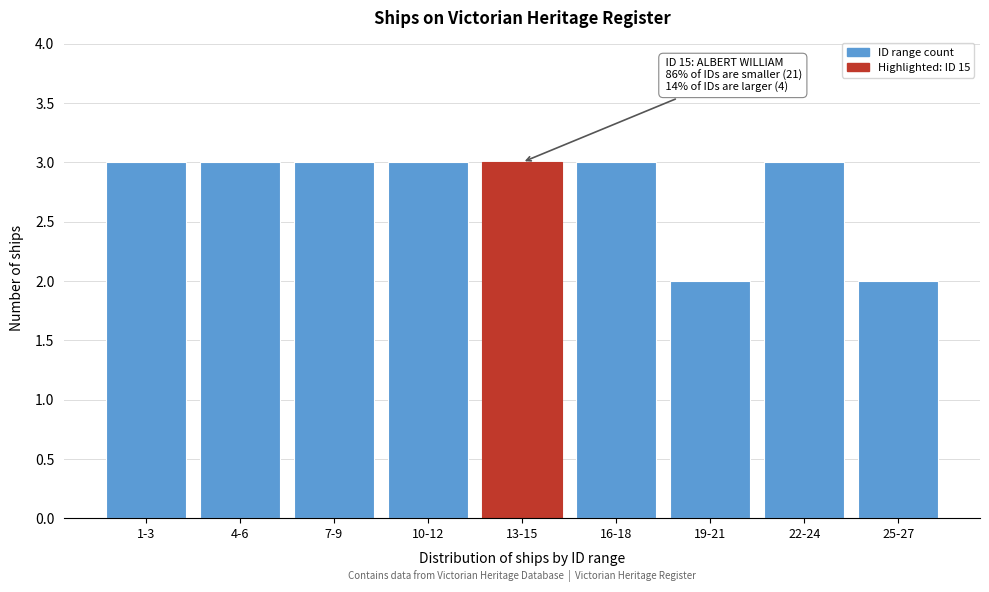

Reading right to left, list all the values displayed in this chart.

25-27=2	22-24=3	19-21=2	16-18=3	13-15=3	10-12=3	7-9=3	4-6=3	1-3=3